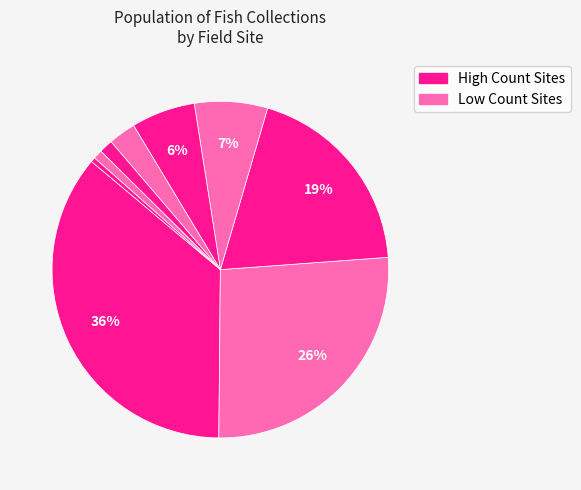

Count the number of slices in the pie.

9